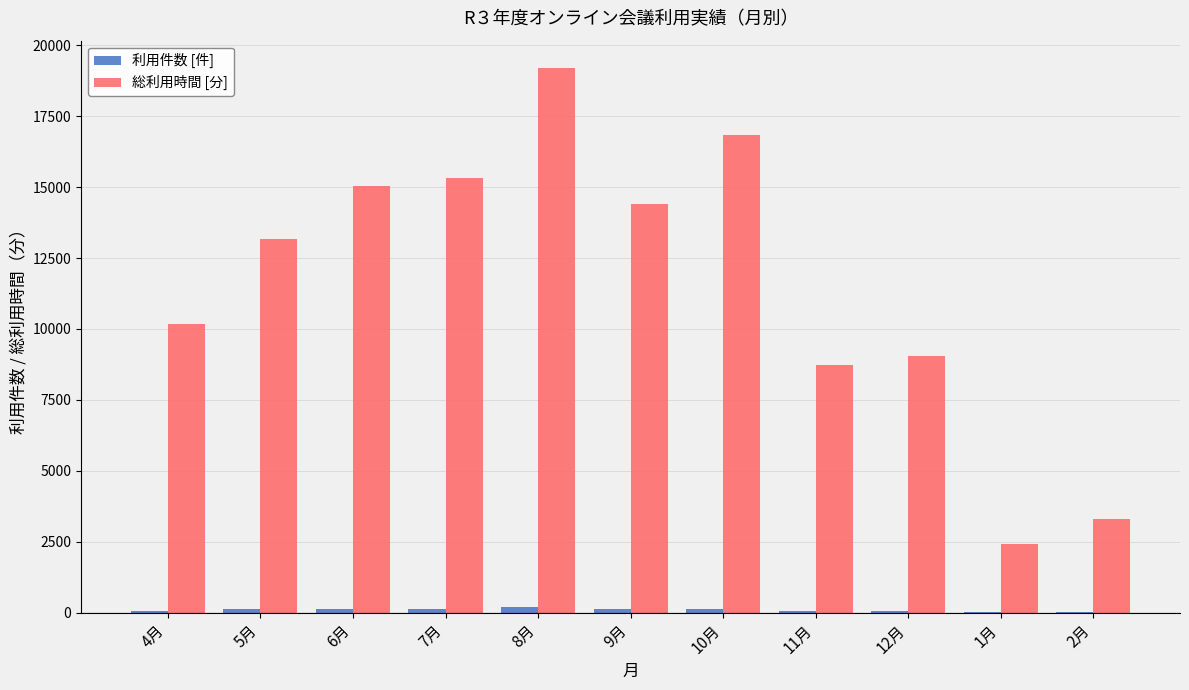

What is the maximum value shown in the chart?

19196